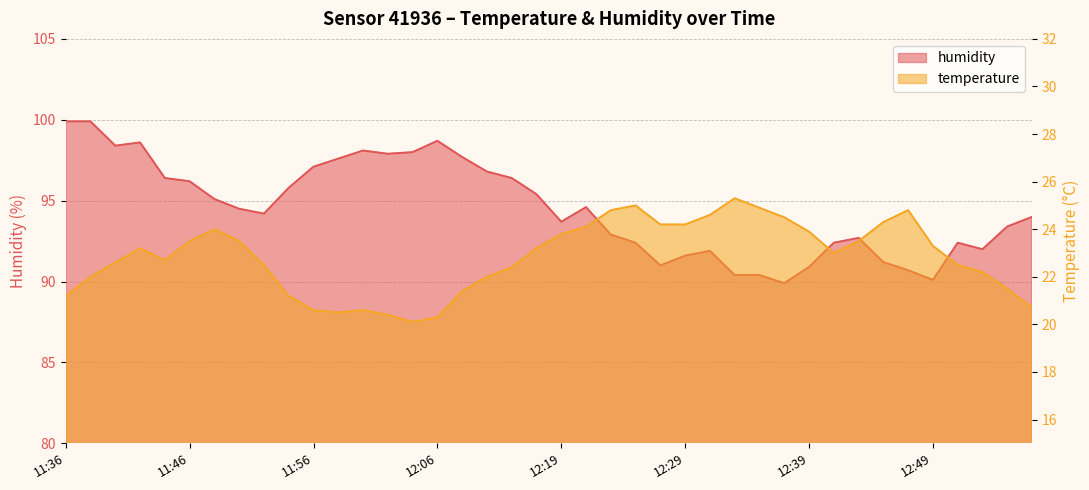

List the series in order of their overall mean, lowest first.

temperature, humidity